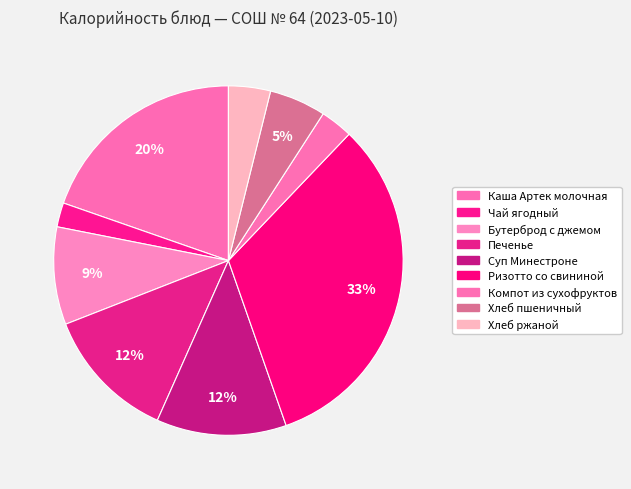

Which category has the biggest portion of the pie?

Ризотто со свининой